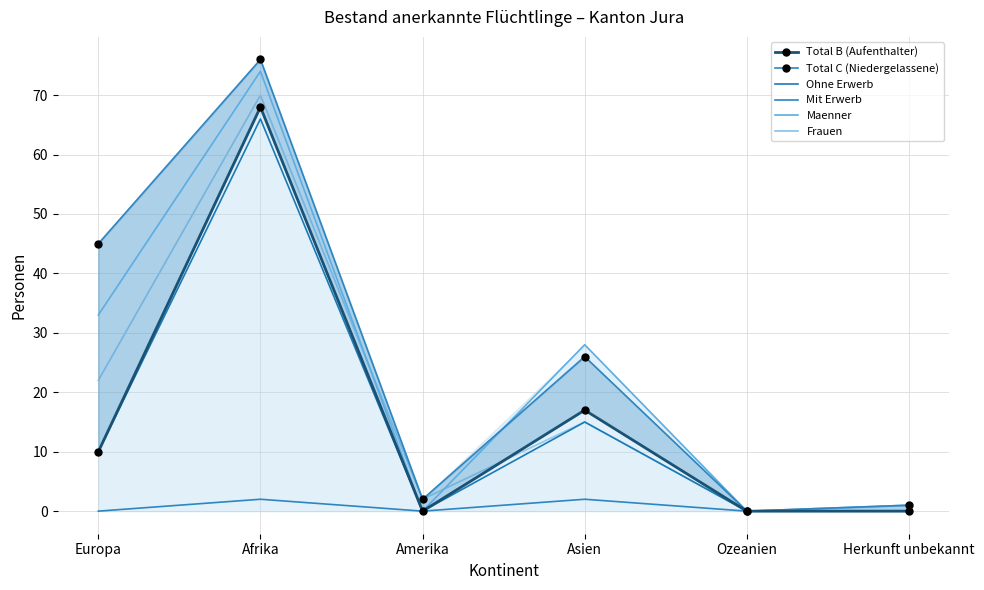

At which category does the chart reach its minimum across all series?

Amerika